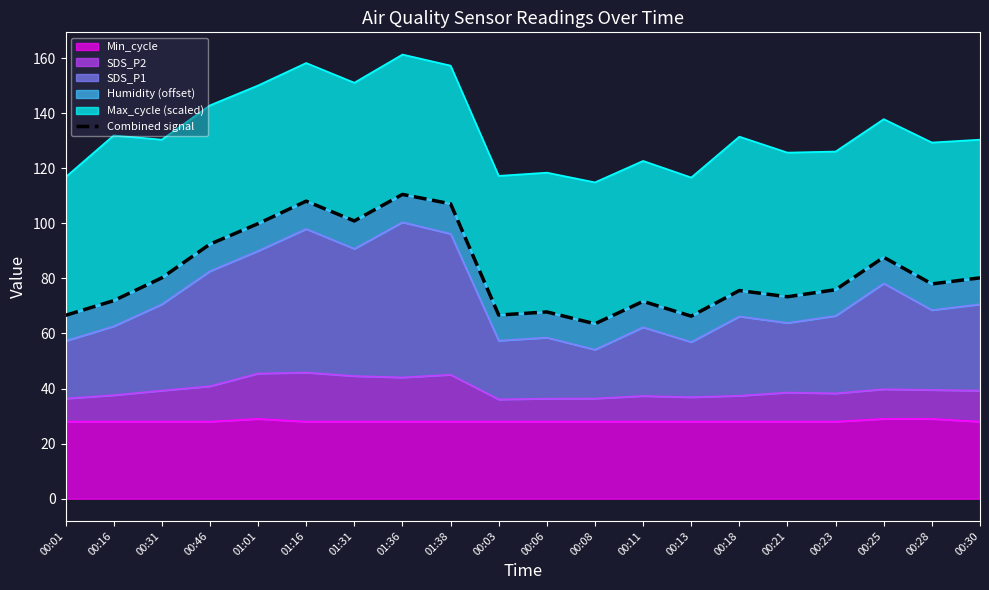

What position from the left is 00:46?

4